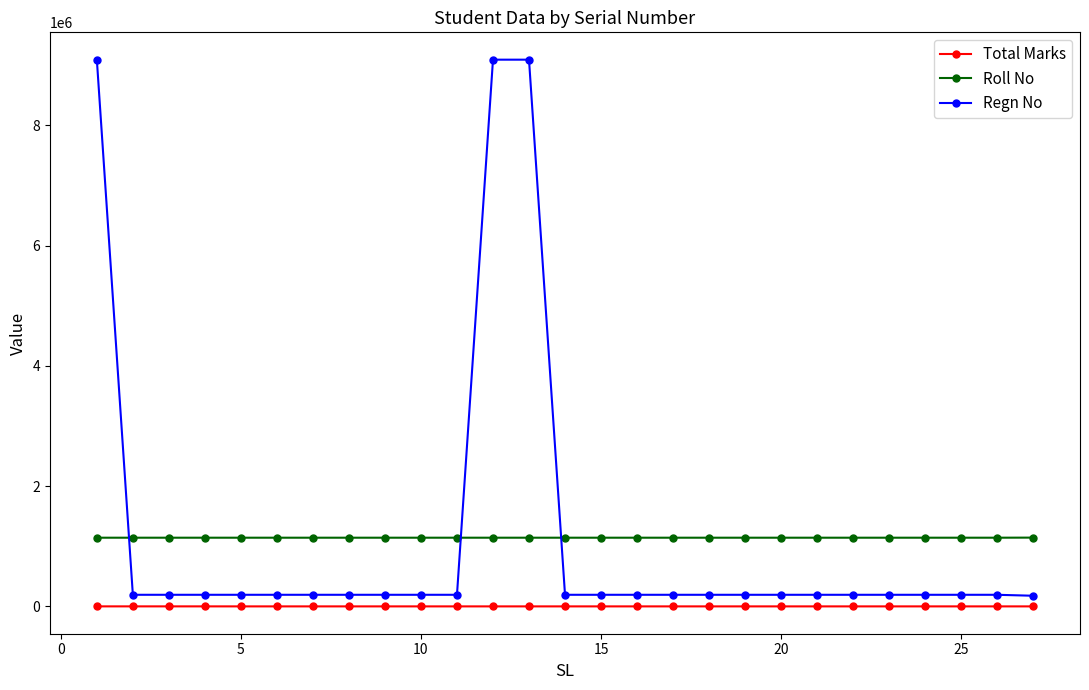

What is the average value of the Roll No series?

1142627